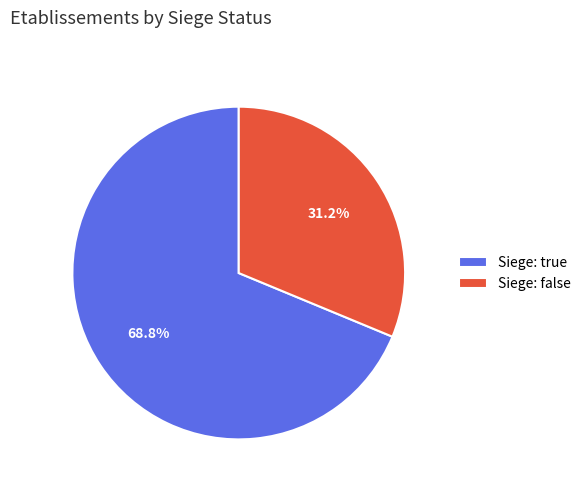

Does Siege: false account for over 50% of the chart?

No